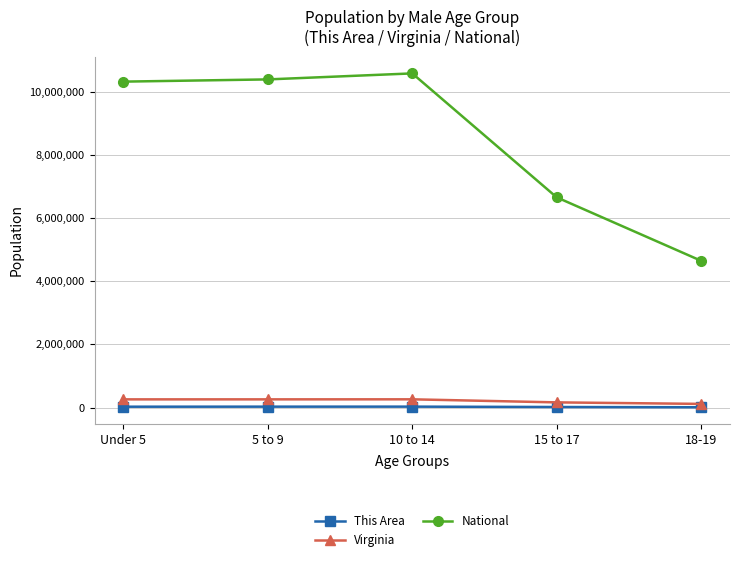

Which series changed the most between 15 to 17 and 18-19?

National